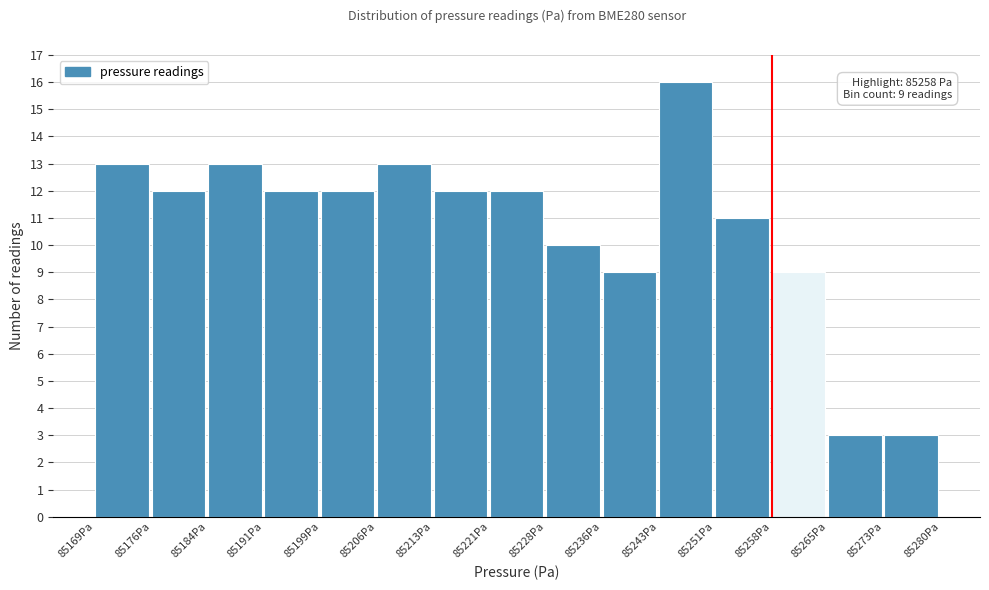

Which range on the x-axis has the tallest bar?

85243 to 85251